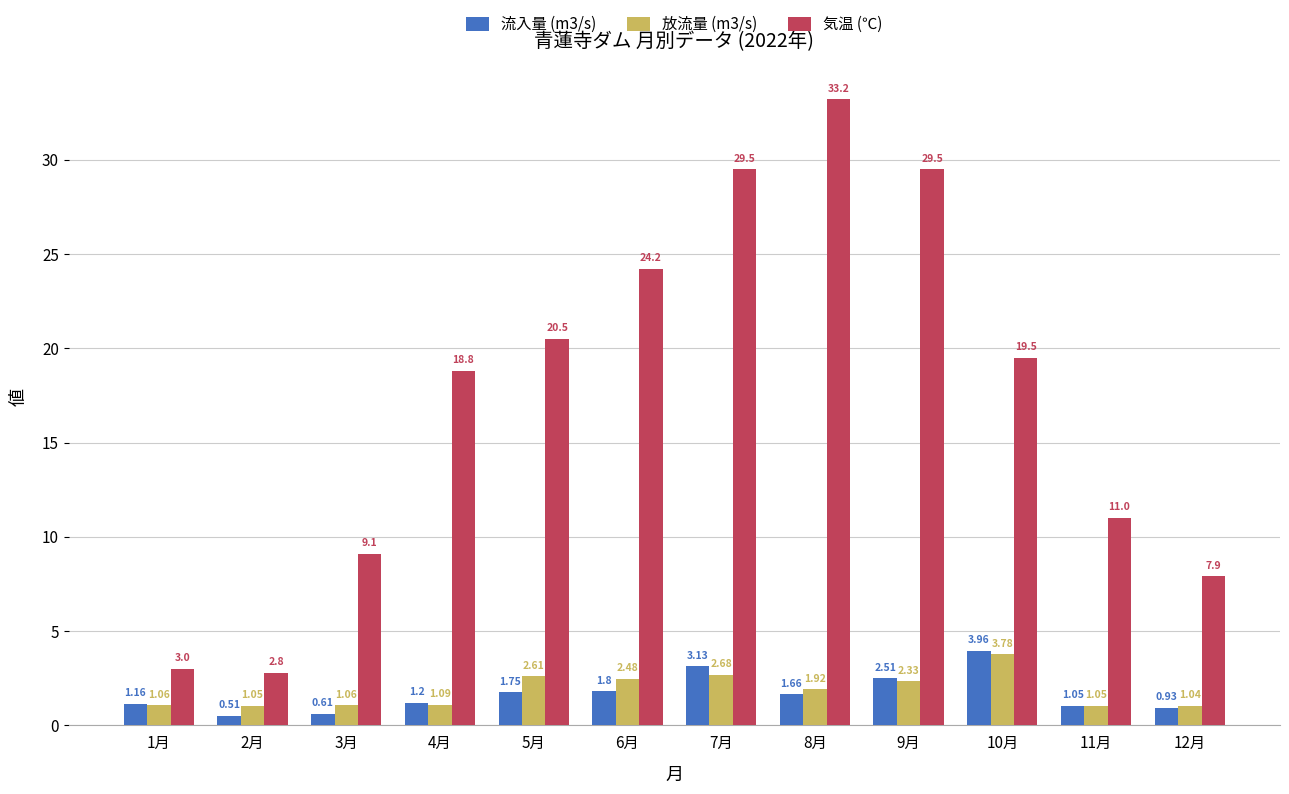

How many bars are there in total?

36